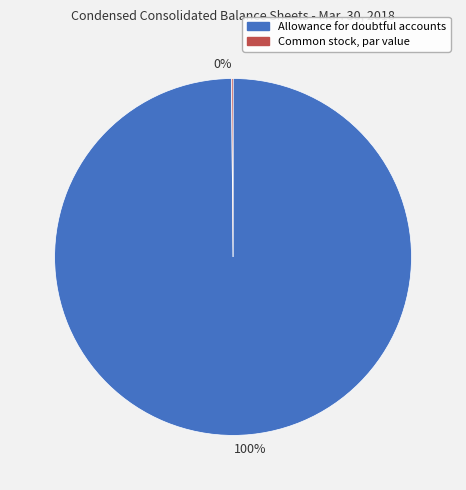

To the nearest percent, what percentage of the pie is Allowance for doubtful accounts?

100%